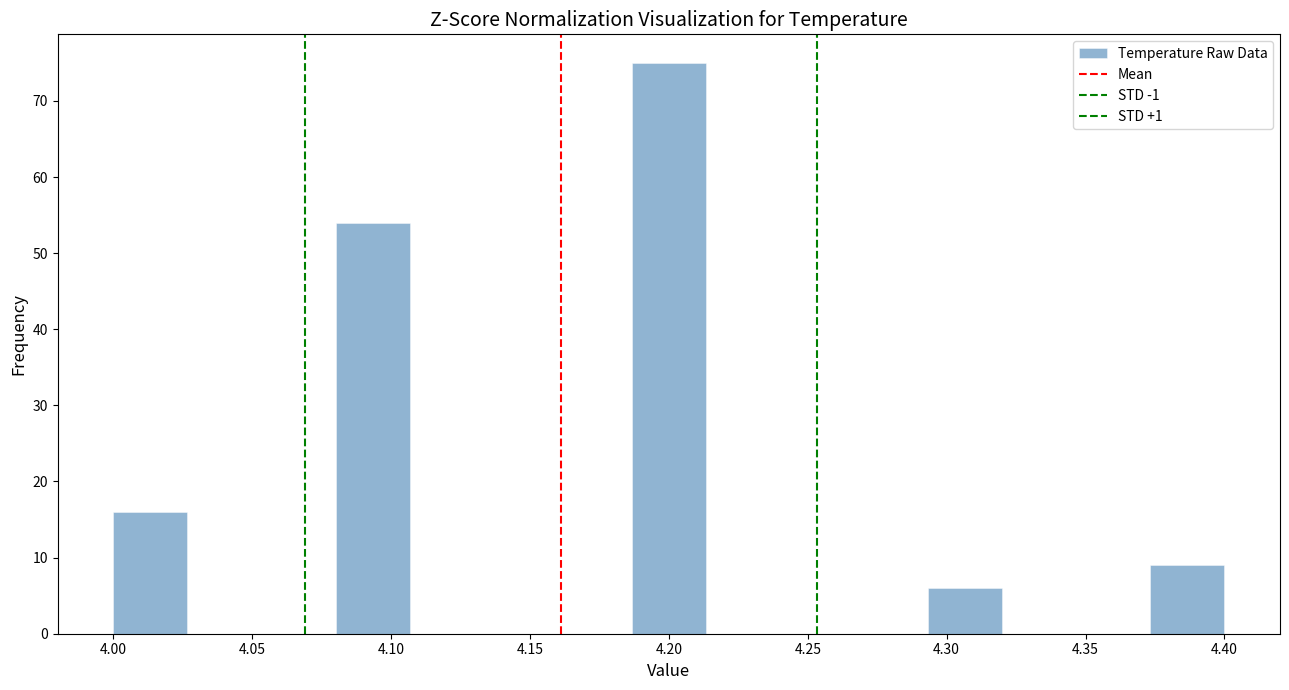

Reading left to right, transcribe this chart: for each bar, give the range it covers on the x-axis and its height. Neither the bar edges nor the heights are printed on the chart, so give them approximately, as read against the axes.

4.000 to 4.025: 16
4.025 to 4.055: 0
4.055 to 4.080: 0
4.080 to 4.105: 54
4.105 to 4.135: 0
4.135 to 4.160: 0
4.160 to 4.185: 0
4.185 to 4.215: 75
4.215 to 4.240: 0
4.240 to 4.265: 0
4.265 to 4.295: 0
4.295 to 4.320: 6
4.320 to 4.345: 0
4.345 to 4.375: 0
4.375 to 4.400: 9